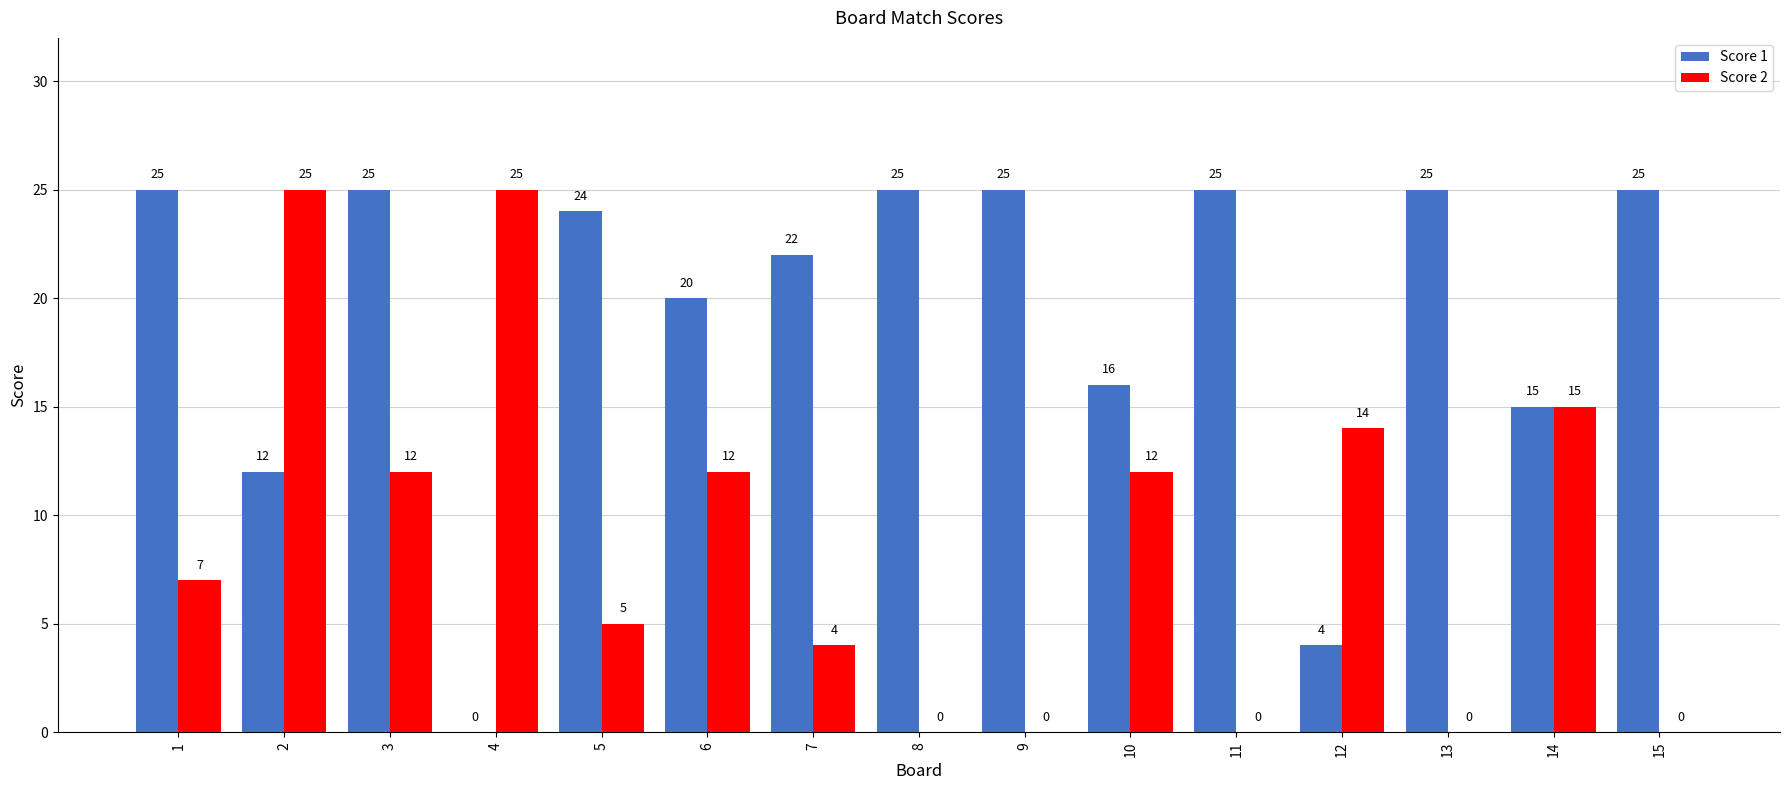

How many values in Score 2 are above zero?

10